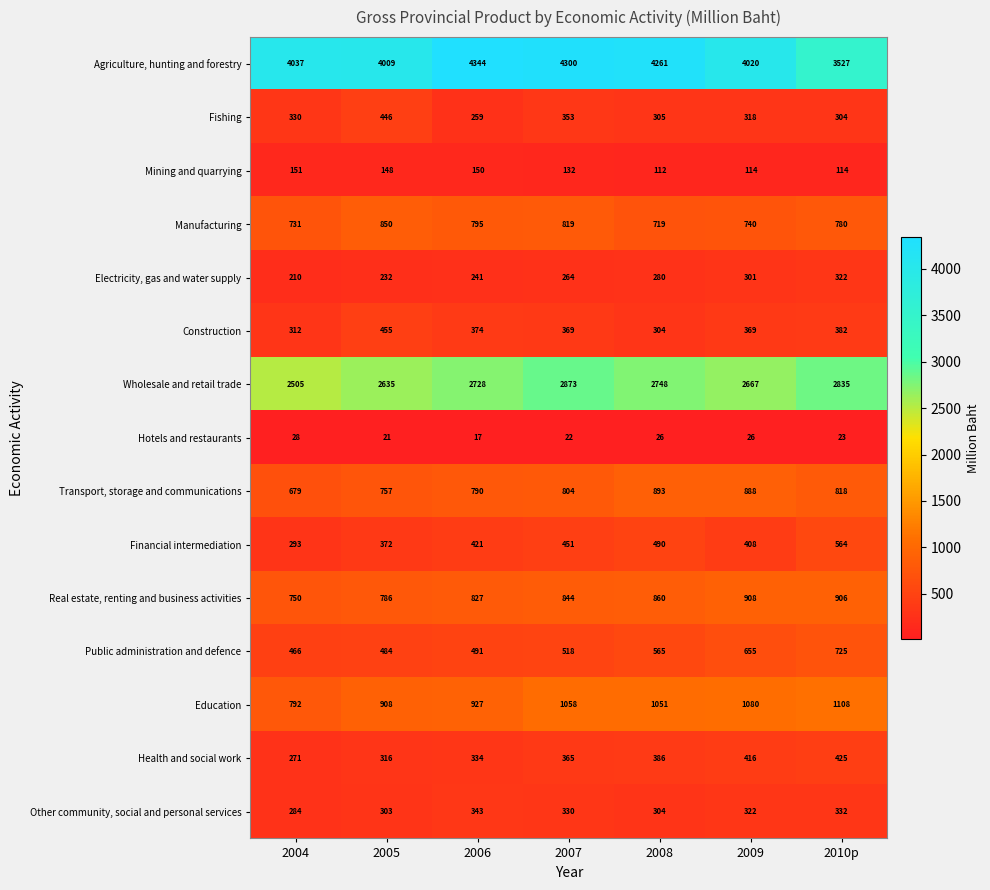

What is the spread (max minus min) of values at 2006?

4327